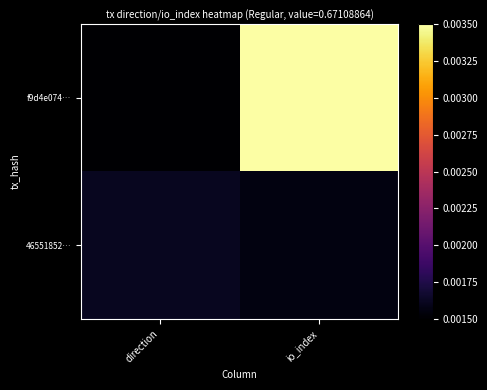

Reading left to right, extract all data points from this chart.

f9d4e074…: direction=0.0	io_index=0.0
46551852…: direction=0.0	io_index=0.0